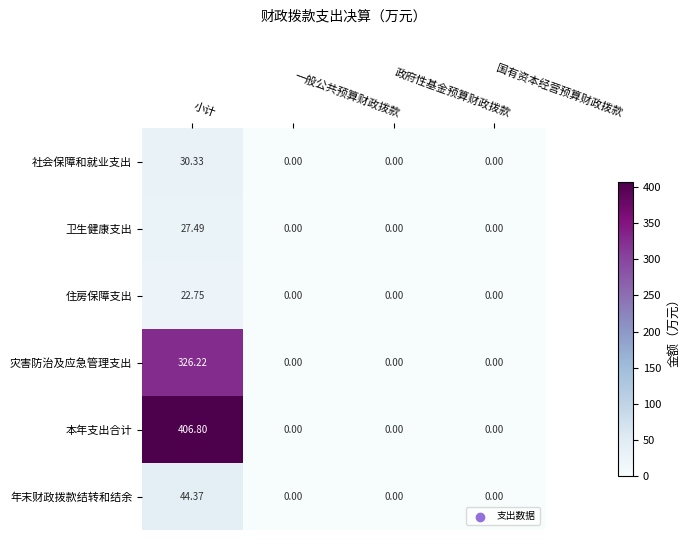

Which category has the highest value across all series?

小计